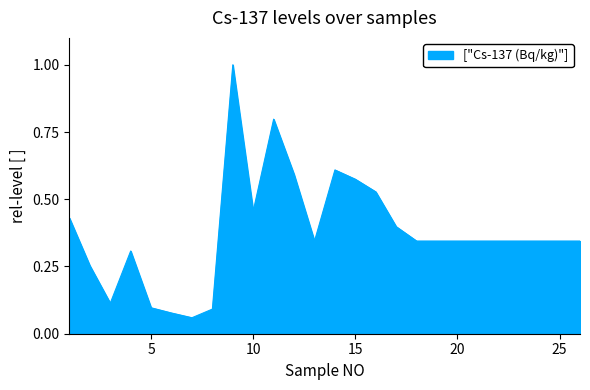

What is the sum of all values?

9.8